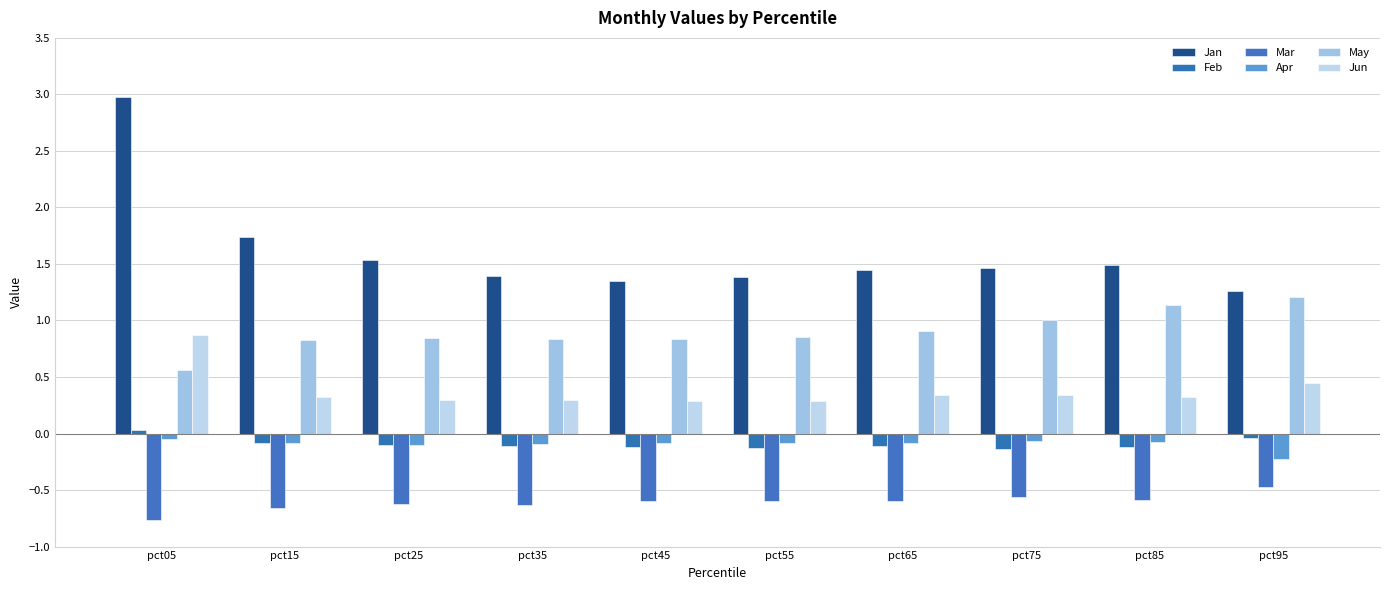

What are all the series names shown in the legend?

Jan, Feb, Mar, Apr, May, Jun